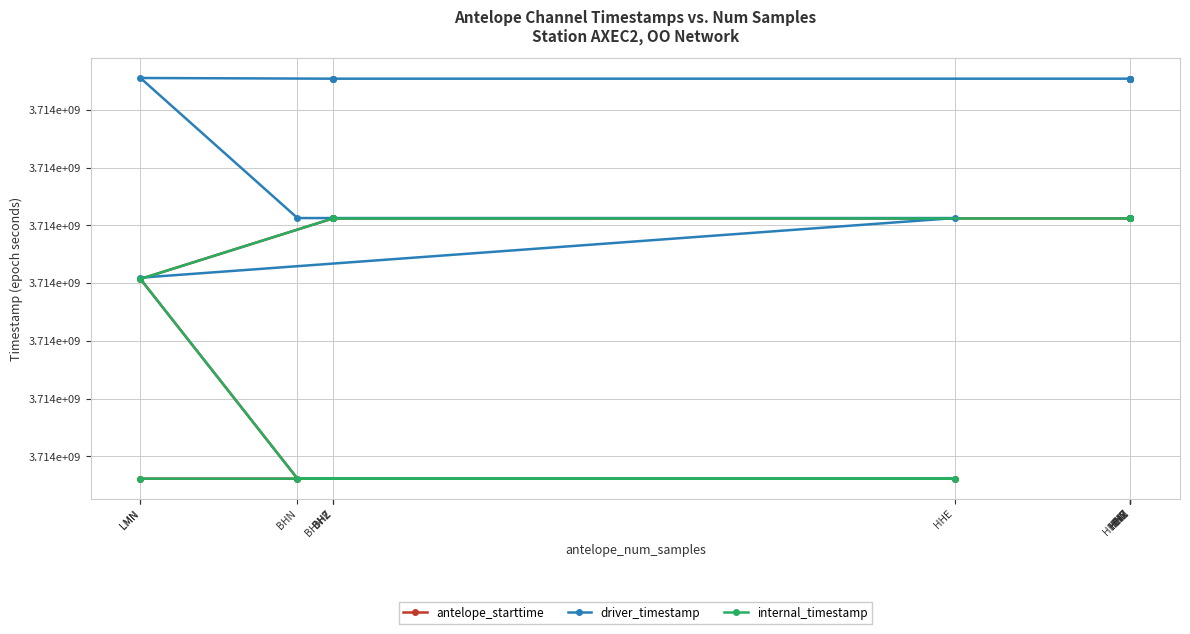

How many lines are shown in the chart?

3